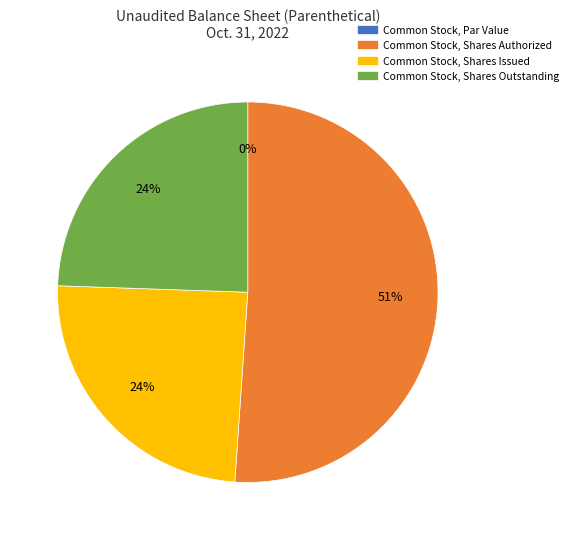

What is the total percentage of Common Stock Par Value and Common Stock Shares Outstanding?

24.5%